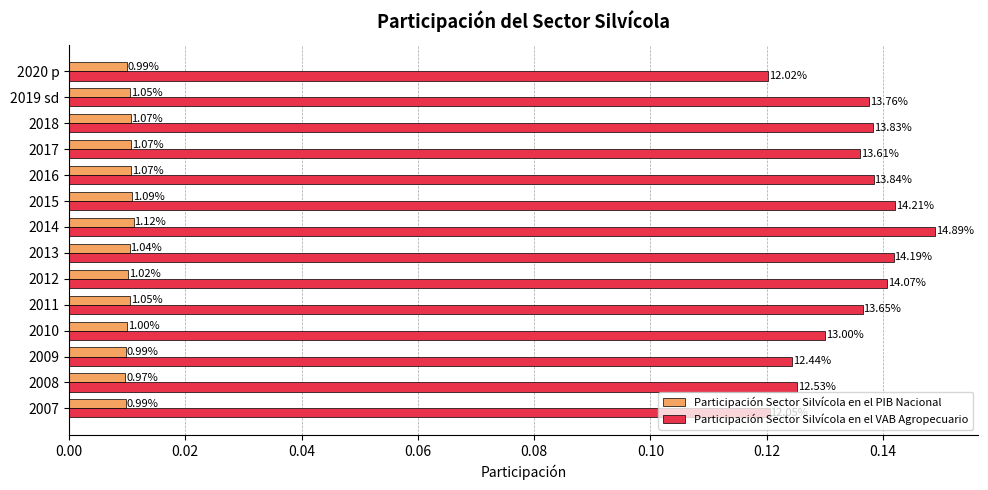

What are all the series names shown in the legend?

Participación Sector Silvícola en el PIB Nacional, Participación Sector Silvícola en el VAB Agropecuario